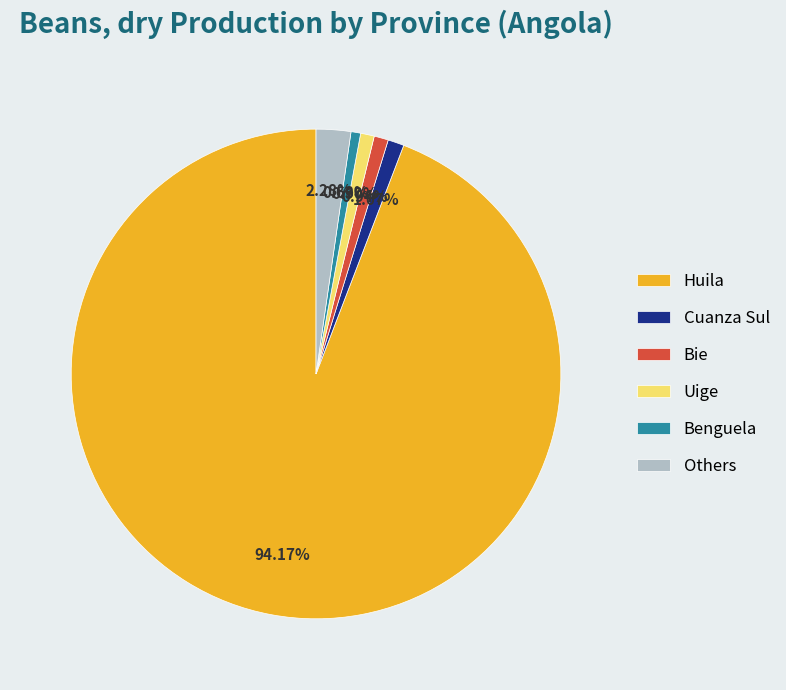

To the nearest percent, what is the average slice percentage?

17%